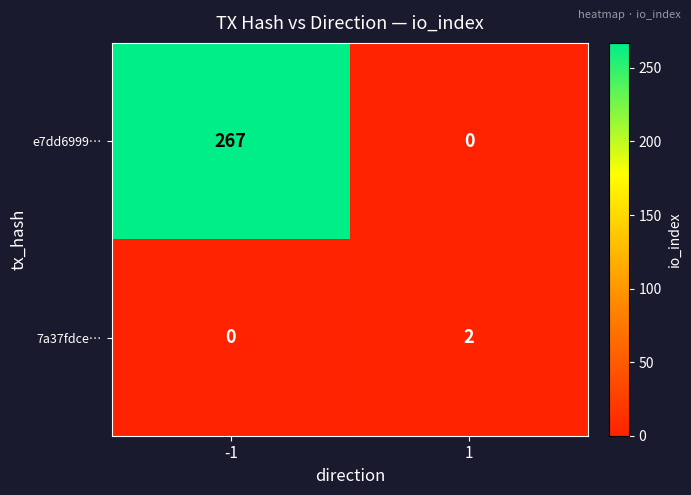

Rank the series at -1 from highest to lowest value.

e7dd6999…, 7a37fdce…